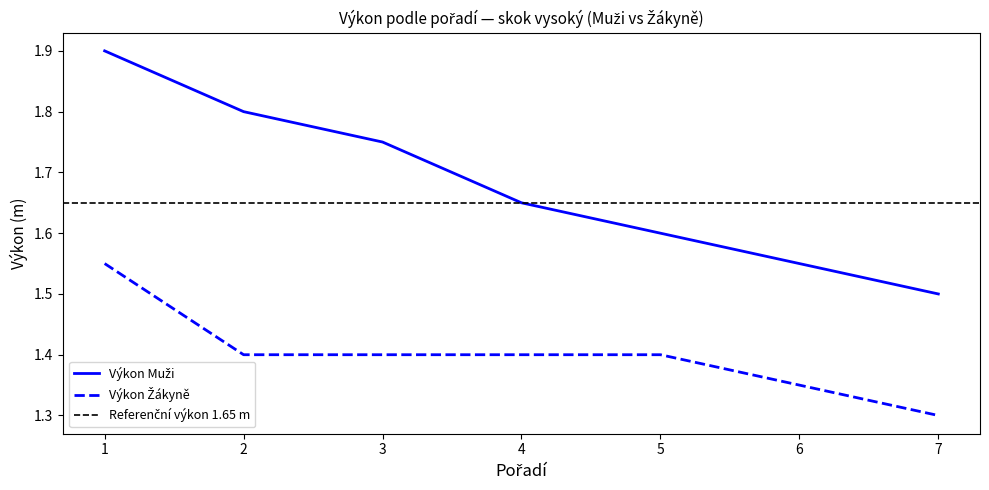

What is the value of the Výkon Muži point at the 4th from the left?

1.6